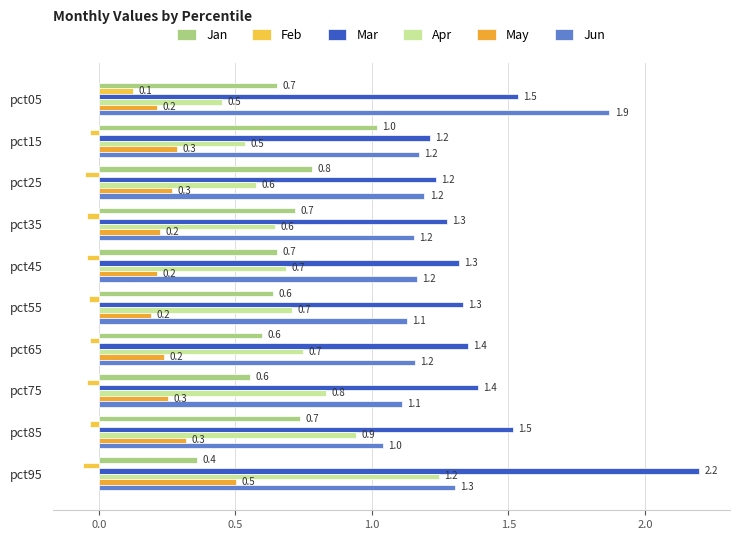

Count the number of data series in this chart.

6